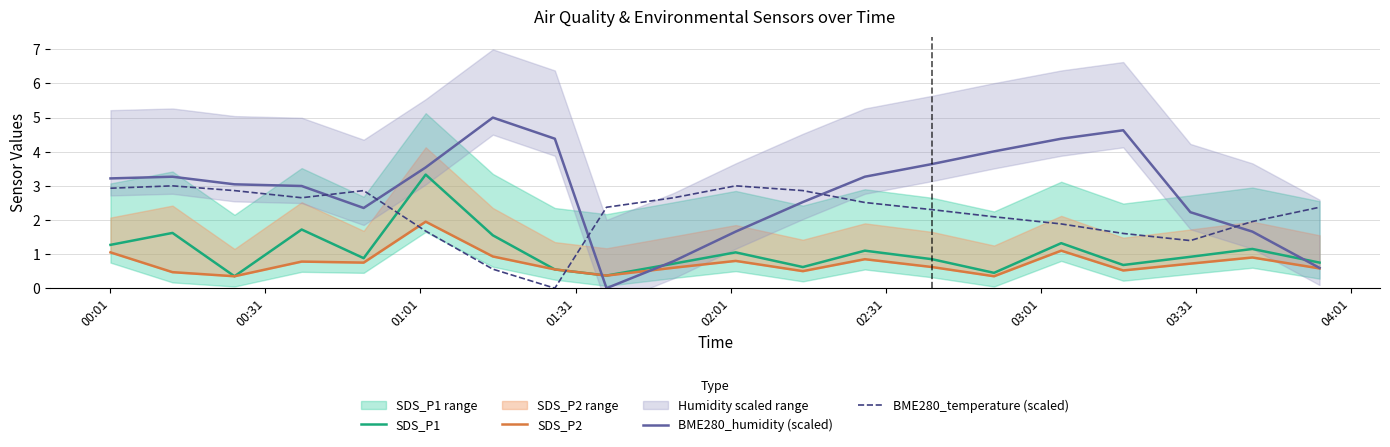

True or false: BME280_temperature (scaled) and SDS_P1 cross at least once.

True